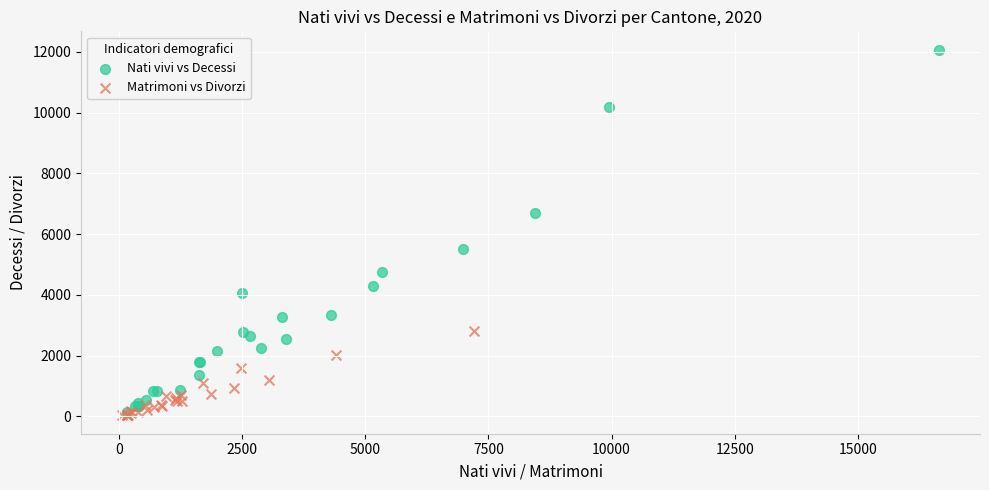

Which series contains the highest Y value?

Nati vivi vs Decessi